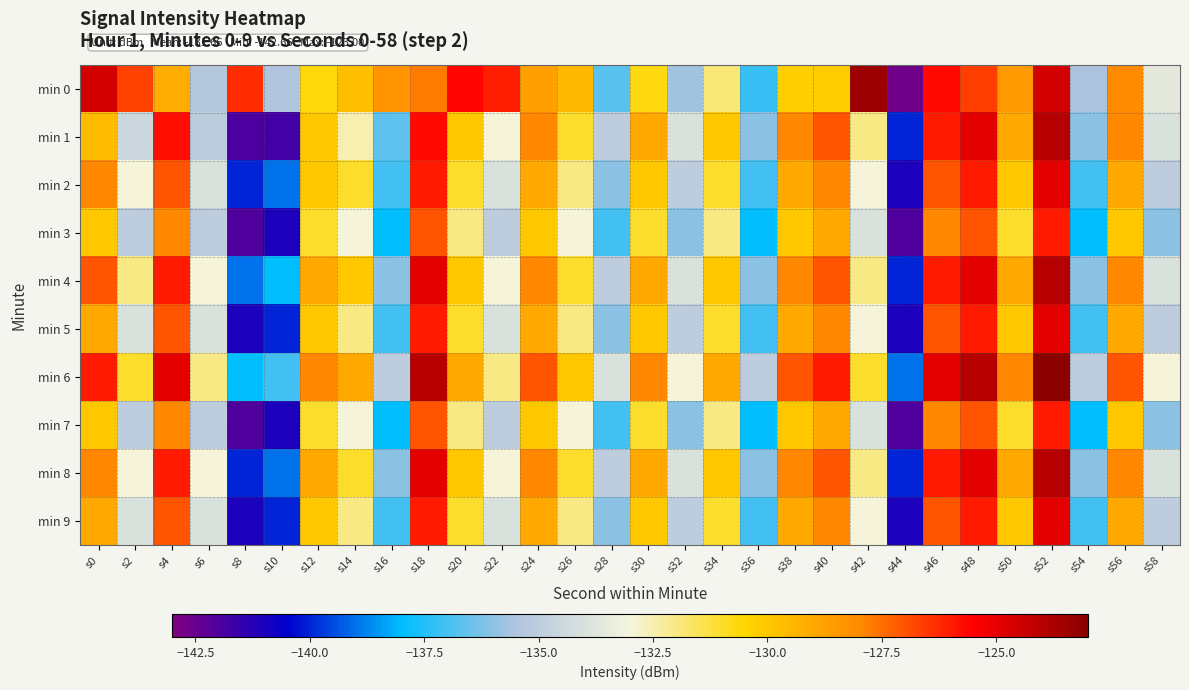

List the series in order of their peak value, lowest first.

min 3, min 7, min 2, min 5, min 9, min 1, min 4, min 8, min 0, min 6